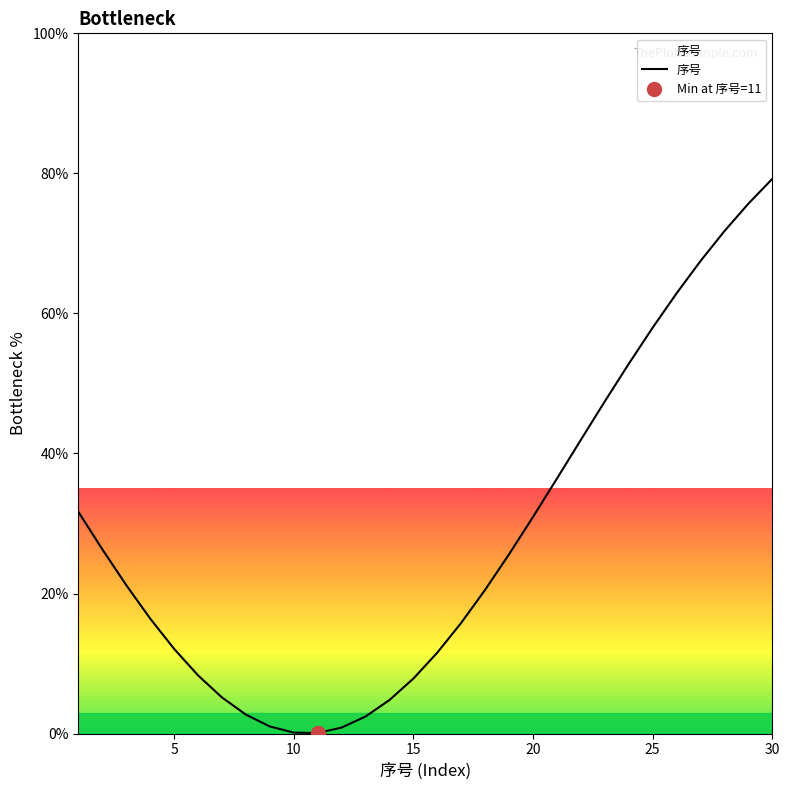

Reading left to right, list all the values displayed in this chart.

31.7	26.3	21.2	16.4	12.1	8.3	5.2	2.7	1.0	0.1	0.1	0.8	2.4	4.8	7.8	11.5	15.8	20.5	25.6	30.9	36.4	41.9	47.4	52.8	58.0	62.9	67.5	71.8	75.7	79.2